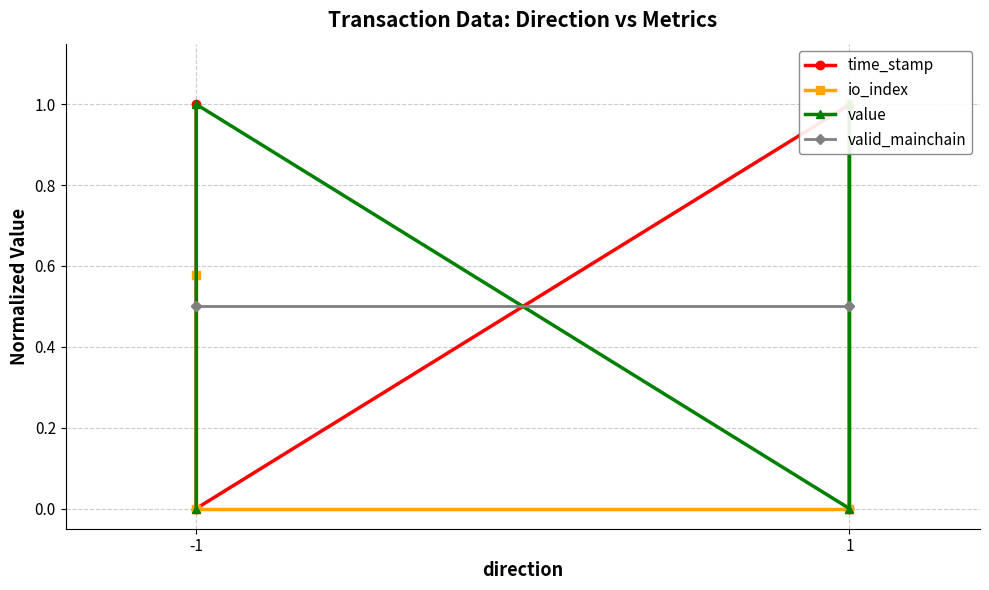

What are all the series names shown in the legend?

time_stamp, io_index, value, valid_mainchain